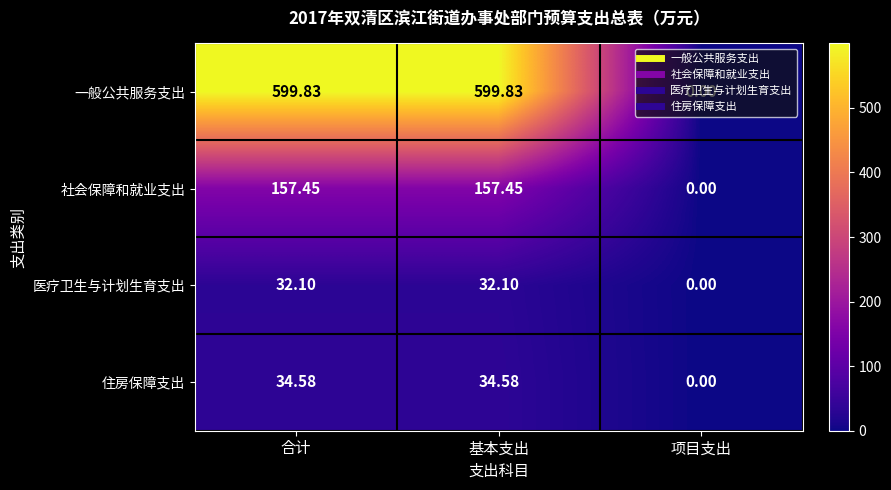

How many values in the 医疗卫生与计划生育支出 series are below 32?

1